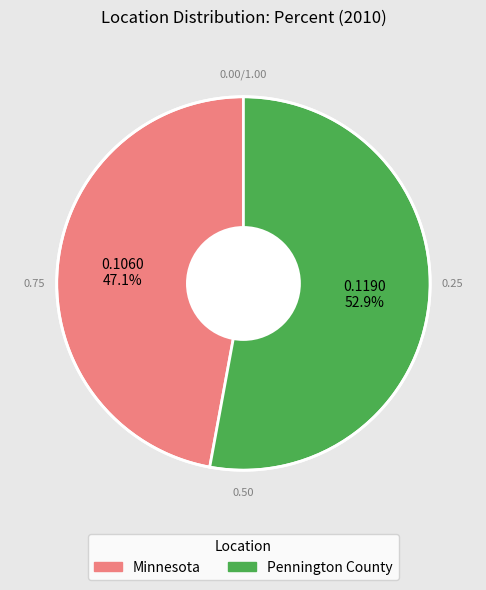

Is the sum of Minnesota and Pennington County greater than half?

Yes